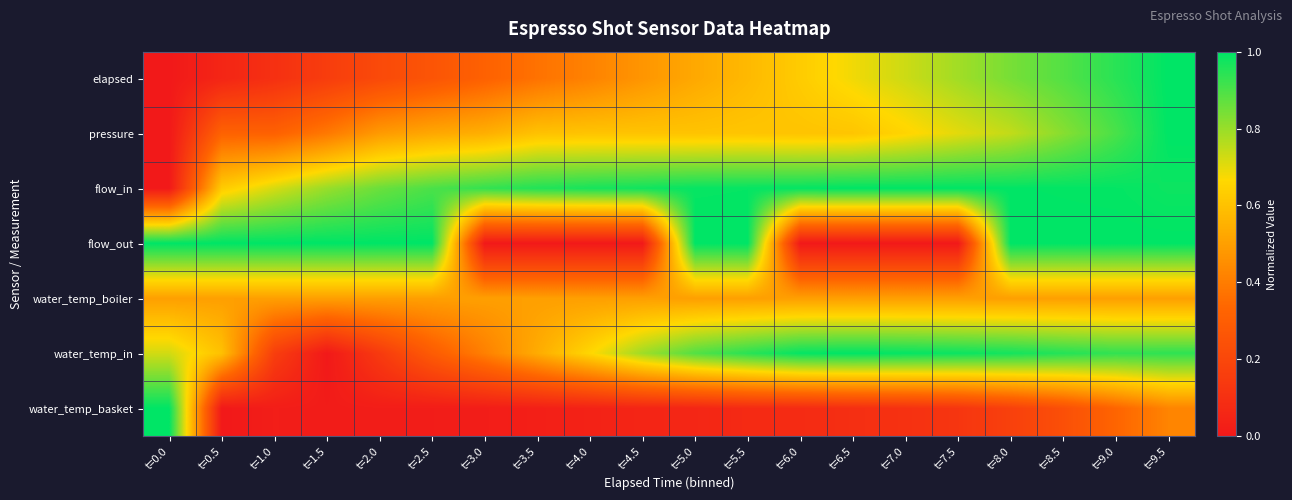

Reading left to right, transcribe all the data shown in this chart.

elapsed: t=0.0=0.0	t=0.5=0.1	t=1.0=0.1	t=1.5=0.2	t=2.0=0.2	t=2.5=0.3	t=3.0=0.3	t=3.5=0.4	t=4.0=0.4	t=4.5=0.5	t=5.0=0.5	t=5.5=0.6	t=6.0=0.6	t=6.5=0.7	t=7.0=0.7	t=7.5=0.8	t=8.0=0.8	t=8.5=0.9	t=9.0=0.9	t=9.5=1.0
pressure: t=0.0=0.0	t=0.5=0.3	t=1.0=0.3	t=1.5=0.4	t=2.0=0.5	t=2.5=0.5	t=3.0=0.5	t=3.5=0.6	t=4.0=0.6	t=4.5=0.6	t=5.0=0.6	t=5.5=0.6	t=6.0=0.6	t=6.5=0.6	t=7.0=0.7	t=7.5=0.7	t=8.0=0.7	t=8.5=0.8	t=9.0=0.9	t=9.5=1.0
flow_in: t=0.0=0.0	t=0.5=0.6	t=1.0=0.7	t=1.5=0.8	t=2.0=0.9	t=2.5=0.9	t=3.0=0.9	t=3.5=1.0	t=4.0=1.0	t=4.5=1.0	t=5.0=1.0	t=5.5=1.0	t=6.0=1.0	t=6.5=1.0	t=7.0=1.0	t=7.5=1.0	t=8.0=1.0	t=8.5=1.0	t=9.0=1.0	t=9.5=1.0
flow_out: t=0.0=1.0	t=0.5=1.0	t=1.0=1.0	t=1.5=1.0	t=2.0=1.0	t=2.5=1.0	t=3.0=0.0	t=3.5=0.0	t=4.0=0.0	t=4.5=0.0	t=5.0=1.0	t=5.5=1.0	t=6.0=0.0	t=6.5=0.0	t=7.0=0.0	t=7.5=0.0	t=8.0=1.0	t=8.5=1.0	t=9.0=1.0	t=9.5=1.0
water_temp_boiler: t=0.0=0.5	t=0.5=0.5	t=1.0=0.5	t=1.5=0.5	t=2.0=0.5	t=2.5=0.5	t=3.0=0.5	t=3.5=0.5	t=4.0=0.5	t=4.5=0.5	t=5.0=0.5	t=5.5=0.5	t=6.0=0.5	t=6.5=0.5	t=7.0=0.5	t=7.5=0.5	t=8.0=0.5	t=8.5=0.5	t=9.0=0.5	t=9.5=0.5
water_temp_in: t=0.0=0.7	t=0.5=0.6	t=1.0=0.2	t=1.5=0.0	t=2.0=0.1	t=2.5=0.3	t=3.0=0.4	t=3.5=0.5	t=4.0=0.7	t=4.5=0.8	t=5.0=0.9	t=5.5=0.9	t=6.0=1.0	t=6.5=1.0	t=7.0=1.0	t=7.5=1.0	t=8.0=1.0	t=8.5=1.0	t=9.0=0.9	t=9.5=0.9
water_temp_basket: t=0.0=1.0	t=0.5=0.0	t=1.0=0.0	t=1.5=0.0	t=2.0=0.0	t=2.5=0.0	t=3.0=0.0	t=3.5=0.0	t=4.0=0.0	t=4.5=0.1	t=5.0=0.1	t=5.5=0.1	t=6.0=0.1	t=6.5=0.1	t=7.0=0.1	t=7.5=0.1	t=8.0=0.2	t=8.5=0.2	t=9.0=0.3	t=9.5=0.4